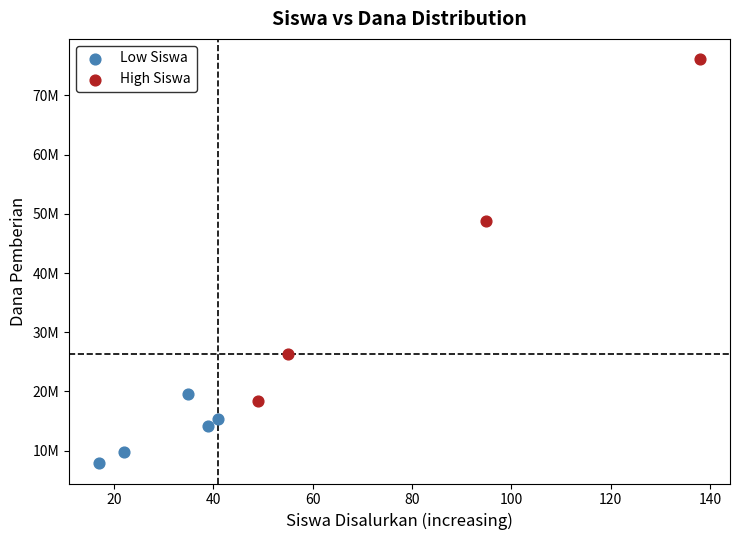

Which series reaches the maximum Y coordinate?

High Siswa